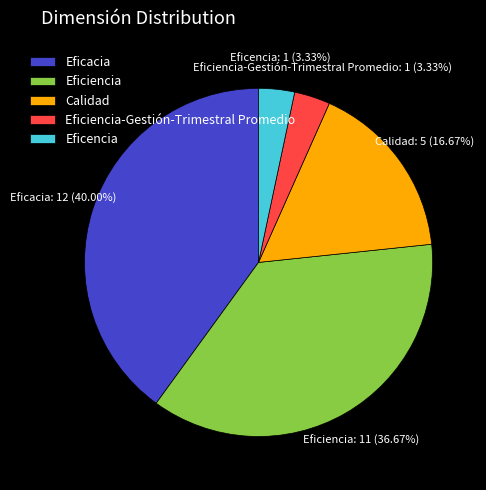

What is the ratio of the value at Calidad to the value at Eficiencia?

0.5